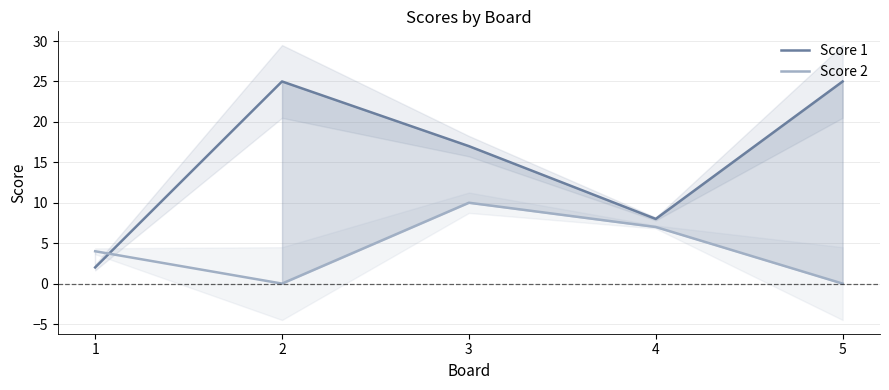

At how many categories does at least one series exceed 18?

2